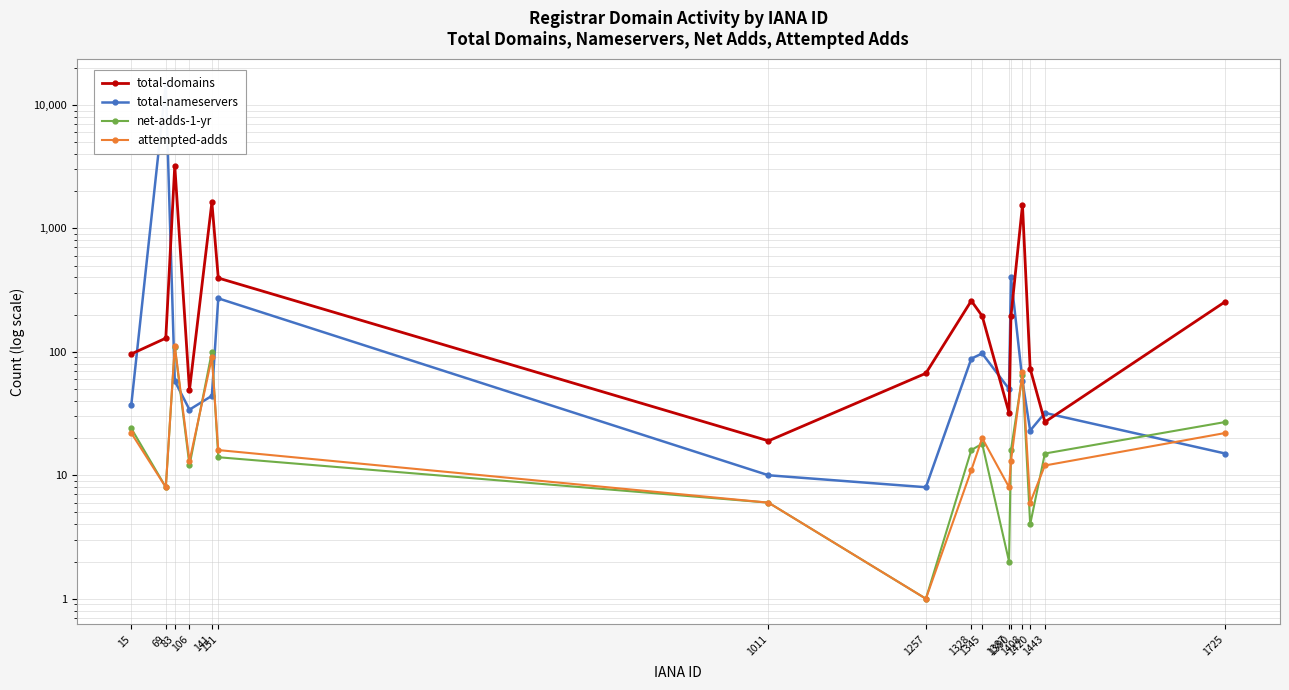

What are all the series names shown in the legend?

total-domains, total-nameservers, net-adds-1-yr, attempted-adds